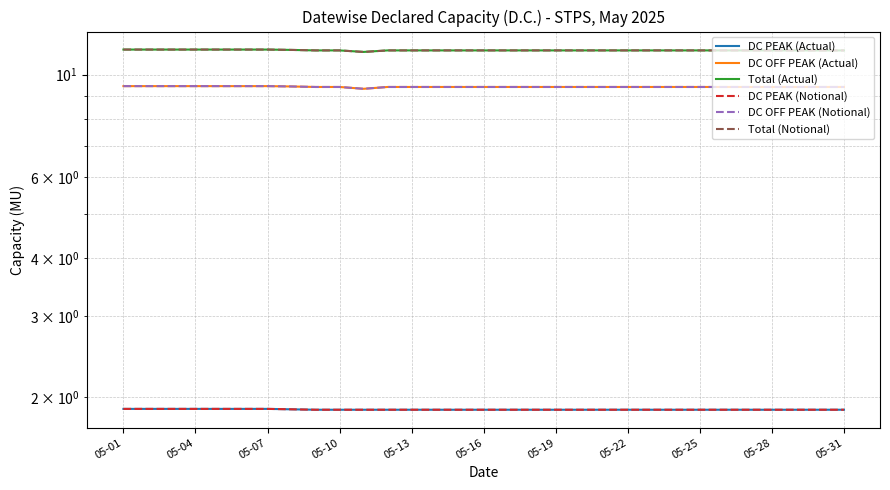

Where is DC PEAK (Actual) nearest to the value 1?

05-25